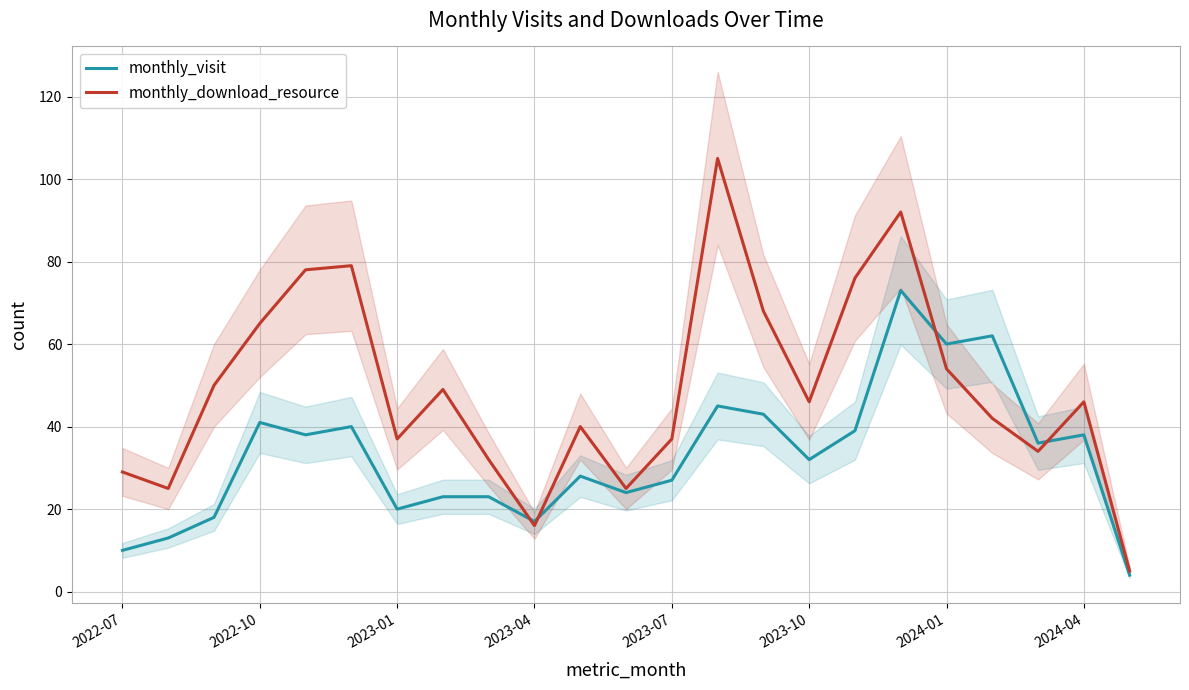

What is the minimum value for monthly_visit?

4